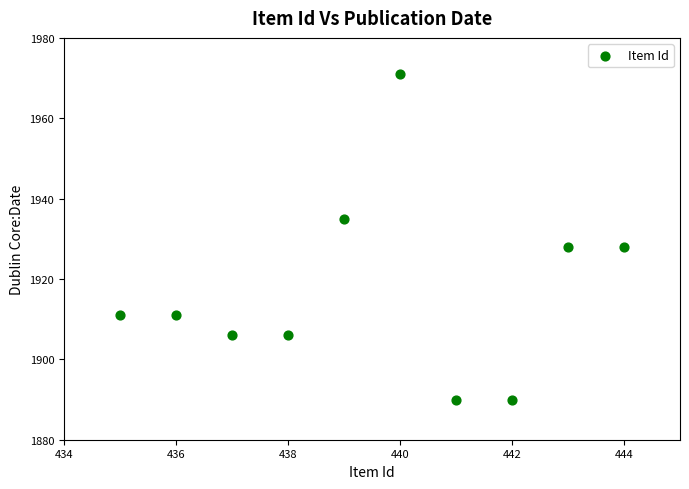

What is the range of X values (max minus min)?

9